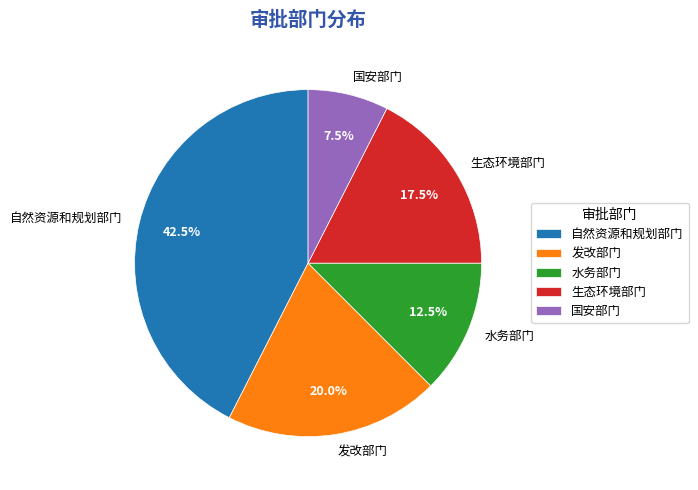

Which slice is the largest?

自然资源和规划部门